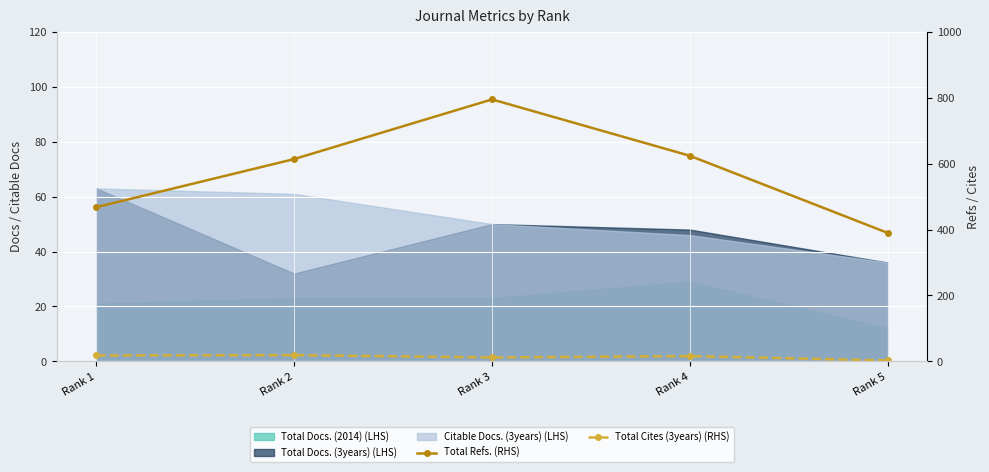

Between Rank 5 and Rank 2, which is larger?

Rank 2